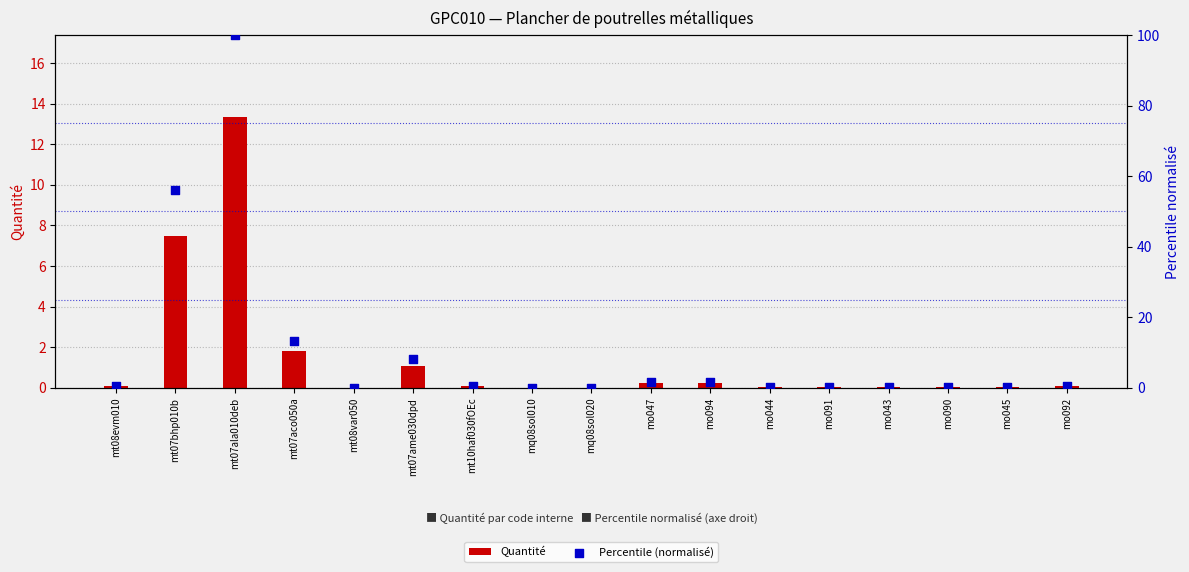

At which category is the sum across all series the highest?

mt07ala010deb